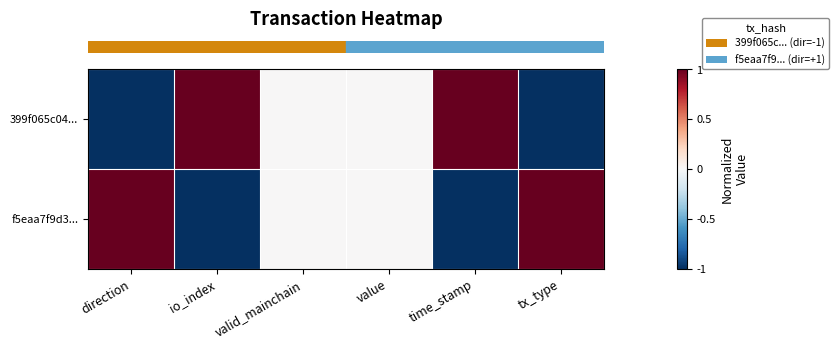

At io_index, list the series in order from largest to smallest.

row_0, row_1